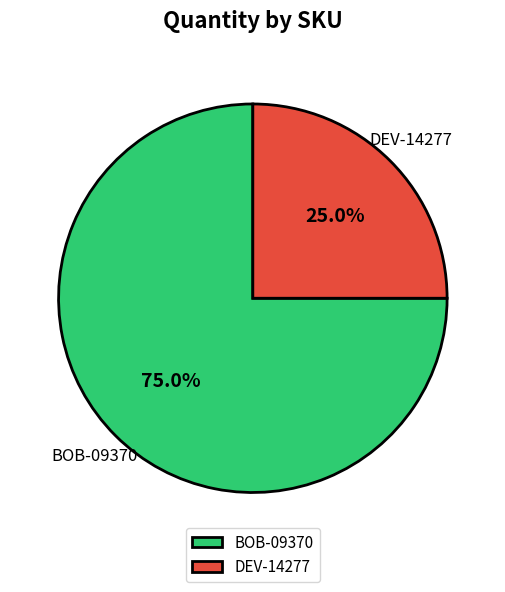

To the nearest percent, what is the difference between the largest and smallest slice percentages?

50%